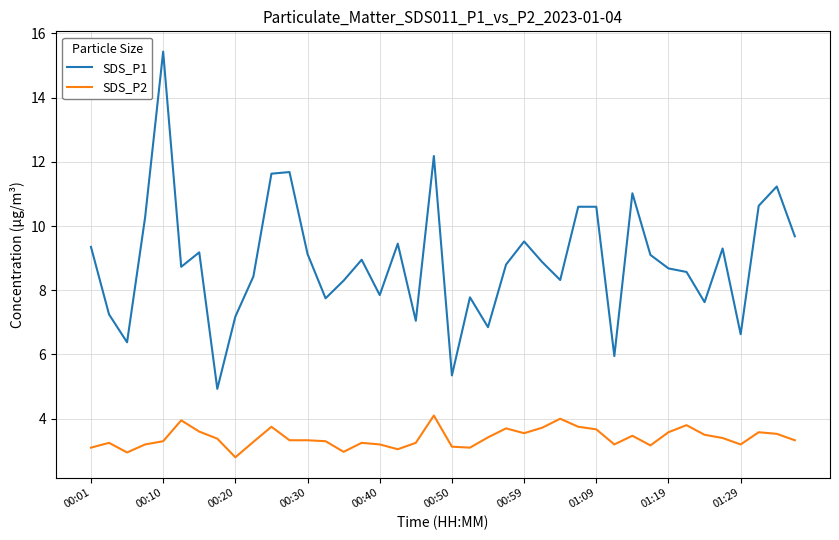

What is the highest value of the SDS_P2 series?

4.1